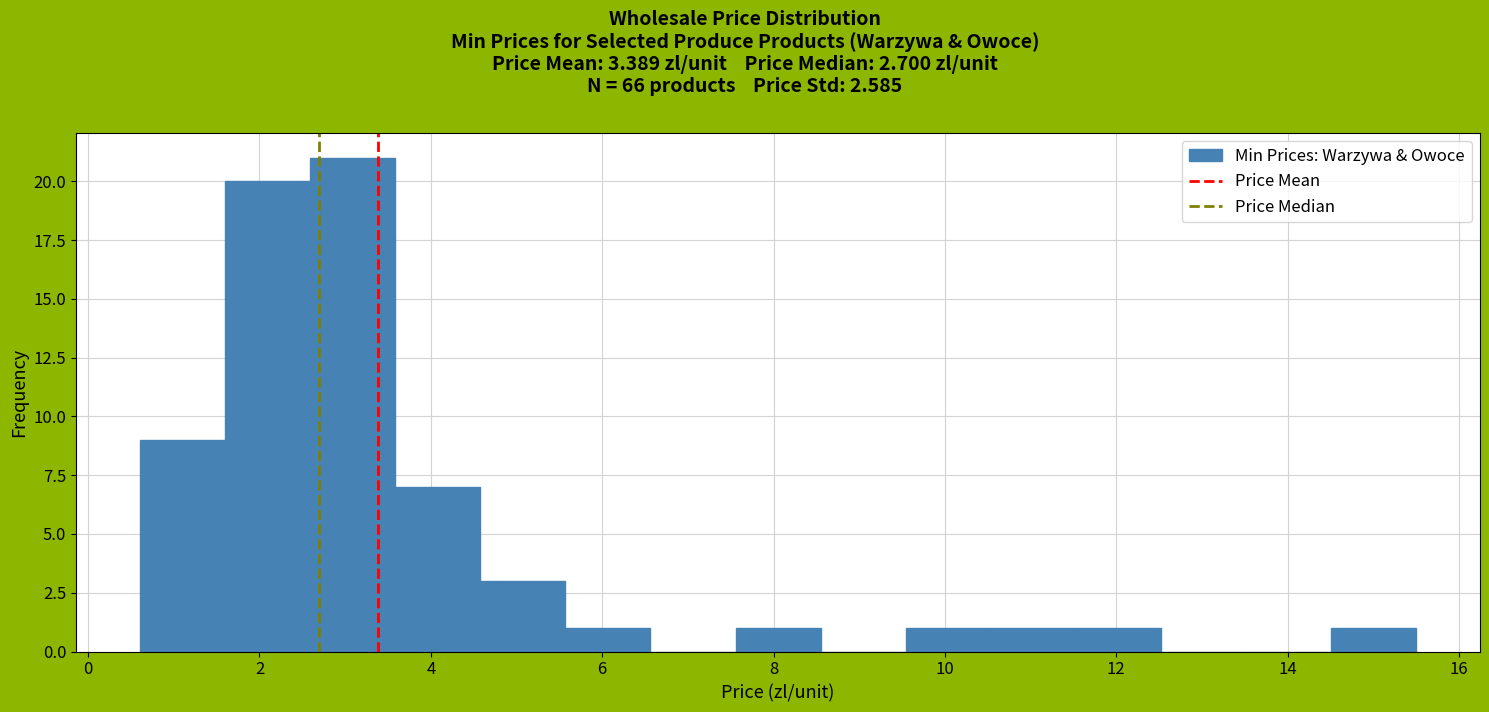

Reading left to right, transcribe this chart: for each bar, give the range it covers on the x-axis and its height. Neither the bar edges nor the heights are printed on the chart, so give them approximately, as read against the axes.

0.6 to 1.6: 9
1.6 to 2.6: 20
2.6 to 3.6: 21
3.6 to 4.6: 7
4.6 to 5.6: 3
5.6 to 6.6: 1
6.6 to 7.6: 0
7.6 to 8.6: 1
8.6 to 9.6: 0
9.6 to 10.6: 1
10.6 to 11.6: 1
11.6 to 12.6: 1
12.6 to 13.6: 0
13.6 to 14.6: 0
14.6 to 15.6: 1